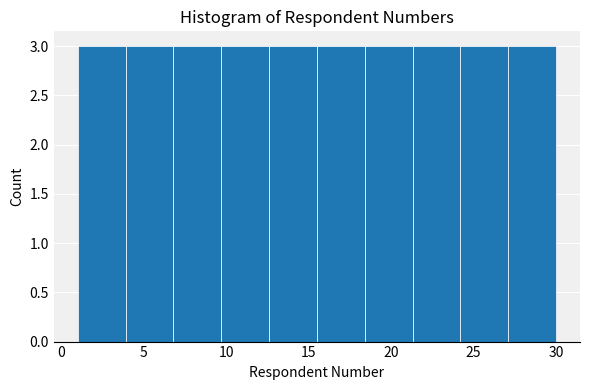

Reading left to right, transcribe this chart: for each bar, give the range it covers on the x-axis and its height. Neither the bar edges nor the heights are printed on the chart, so give them approximately, as read against the axes.

1.0 to 3.9: 3
3.9 to 6.8: 3
6.8 to 9.7: 3
9.7 to 12.6: 3
12.6 to 15.5: 3
15.5 to 18.4: 3
18.4 to 21.3: 3
21.3 to 24.2: 3
24.2 to 27.1: 3
27.1 to 30.0: 3